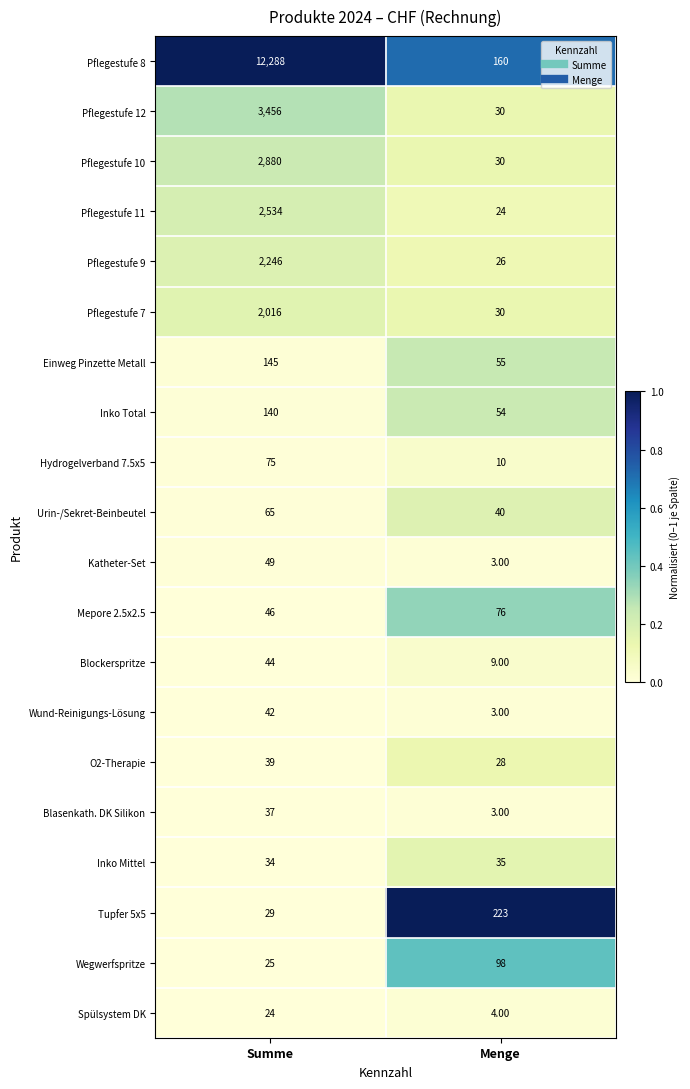

At which category is the sum across all series the highest?

Summe